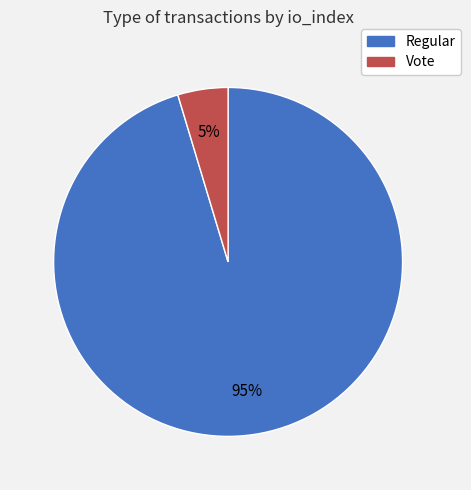

Is there any slice that represents more than half of the pie?

Yes